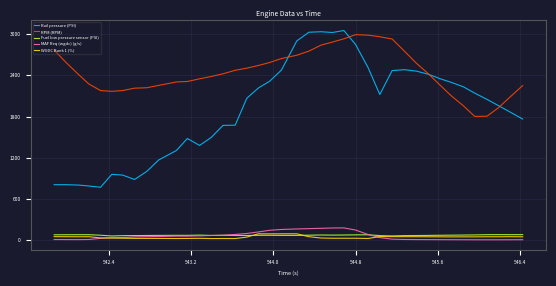

Which series has the largest range (max minus min)?

Rail pressure (PSI)